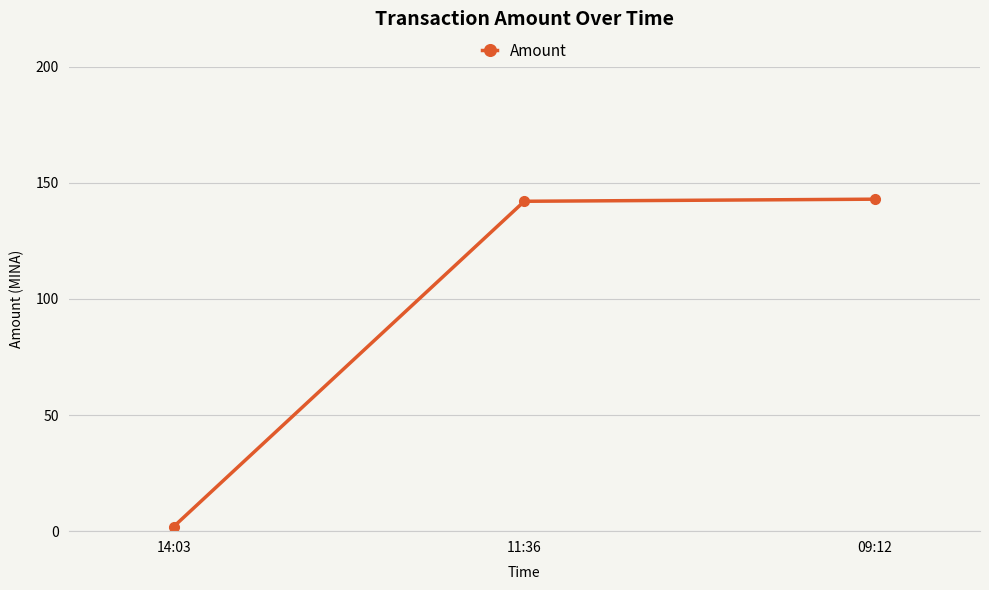

Read the value at 09:12.

142.9